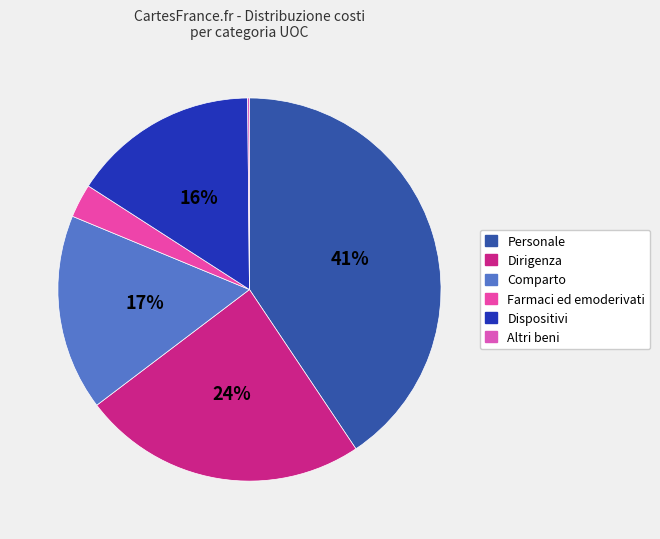

The Dispositivi slice represents 1% of the pie. True or false?

False